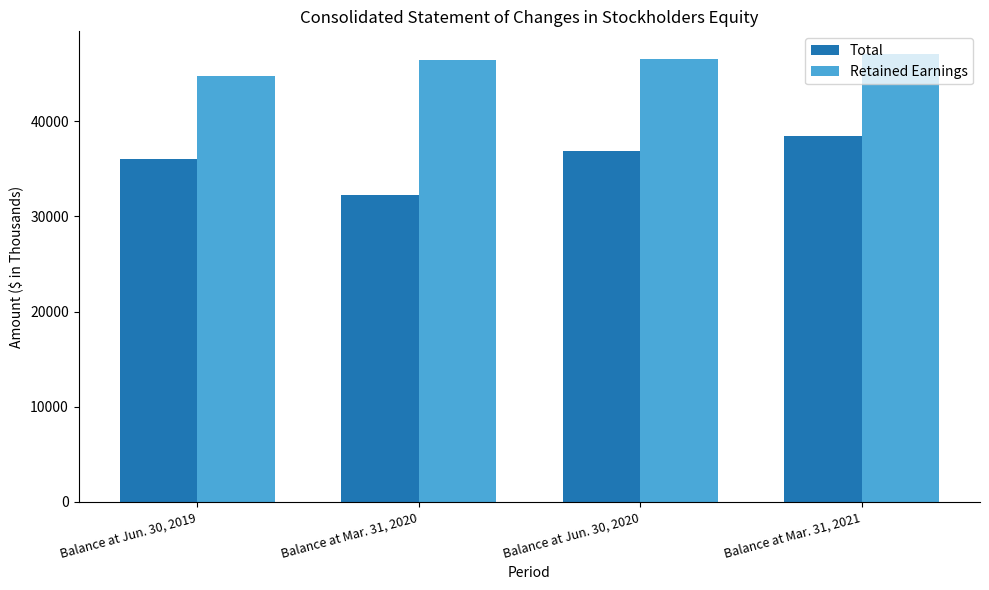

What is the minimum value shown in the chart?

32272